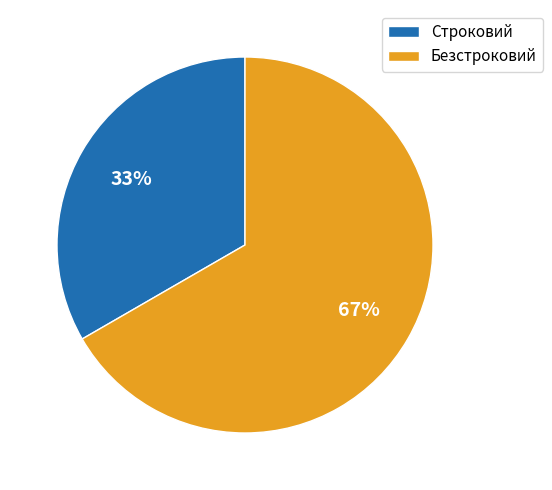

True or false: Безстроковий accounts for 67% of the total.

True